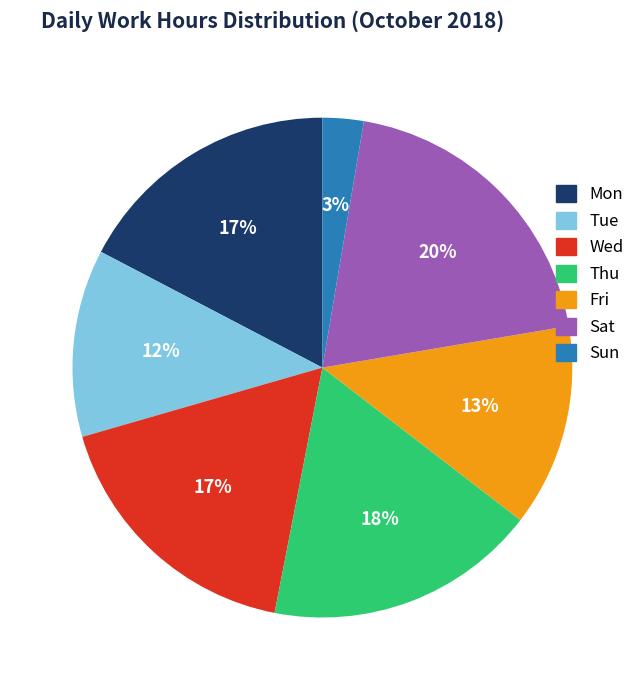

How many slices are in this pie chart?

7